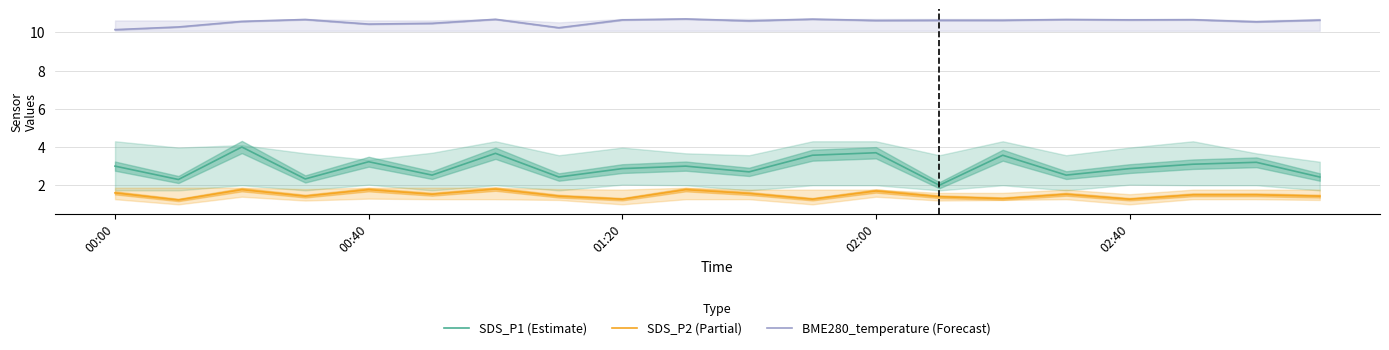

What is the maximum value for SDS_P2 (Partial)?

1.8